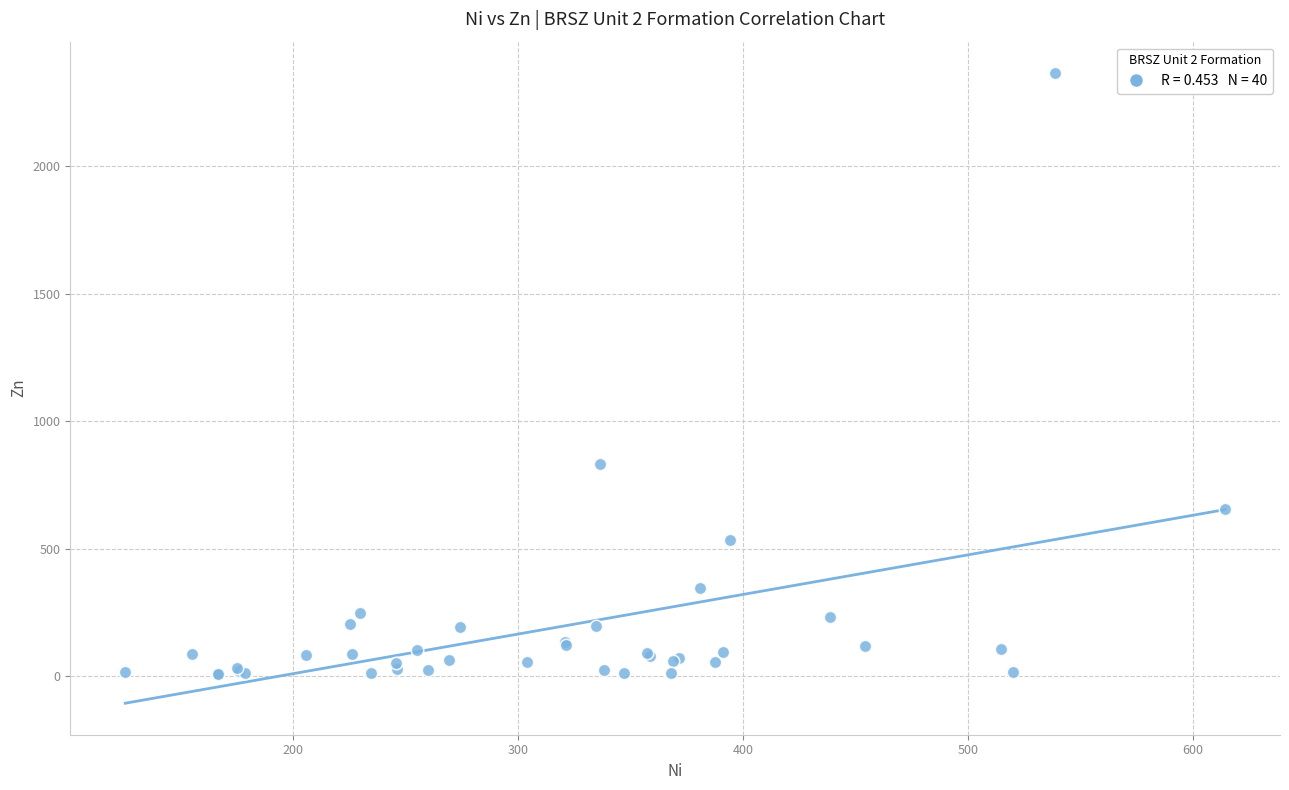

What Y value in the scatter plot is closest to 1187?

834.4